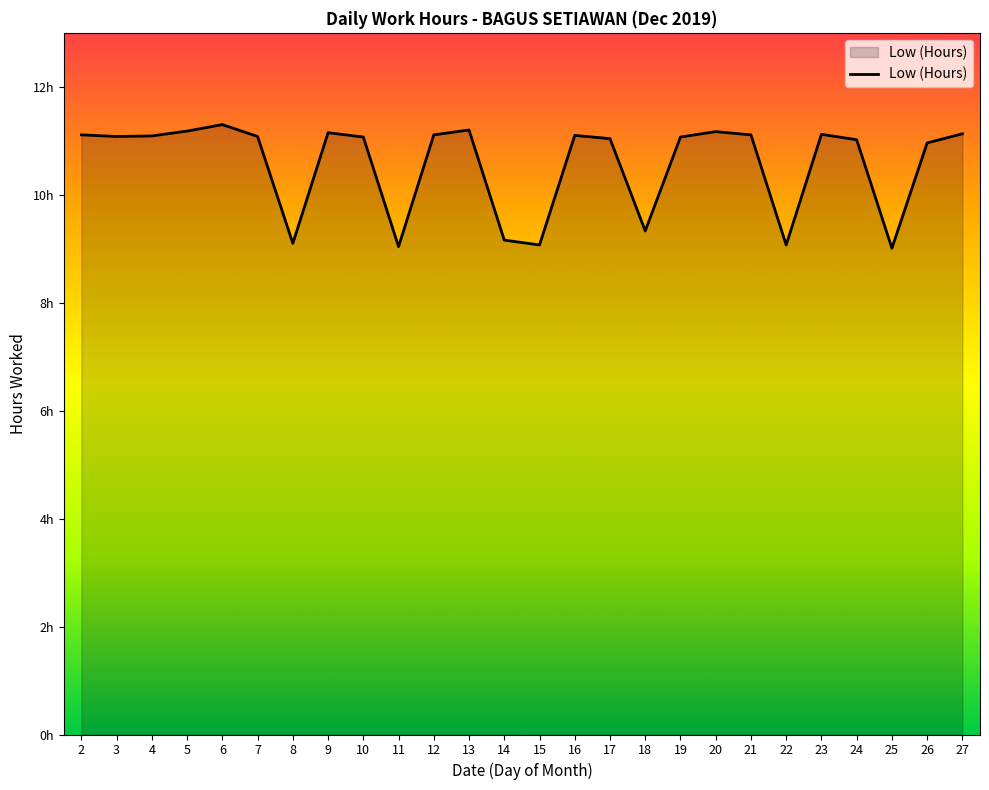

How many interior local valleys (lower than both neighbors) does the data have?

7